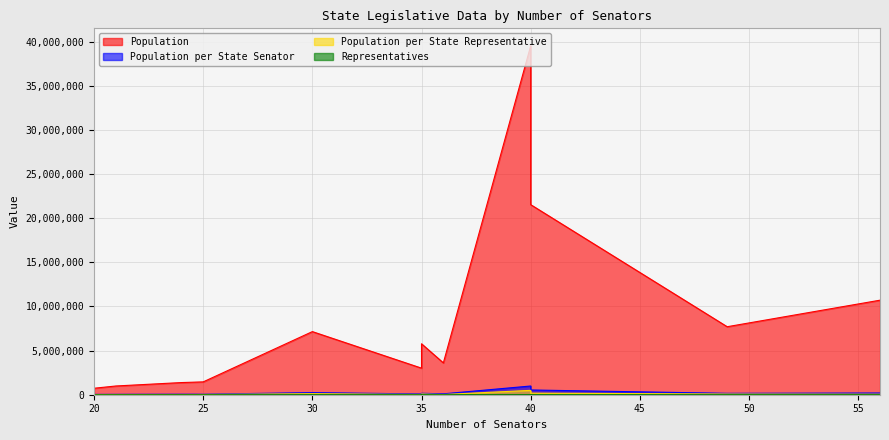

True or false: Population per State Representative and Representatives cross at least once.

False